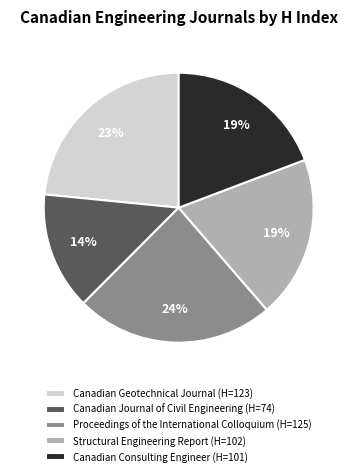

How many segments does this pie chart have?

5